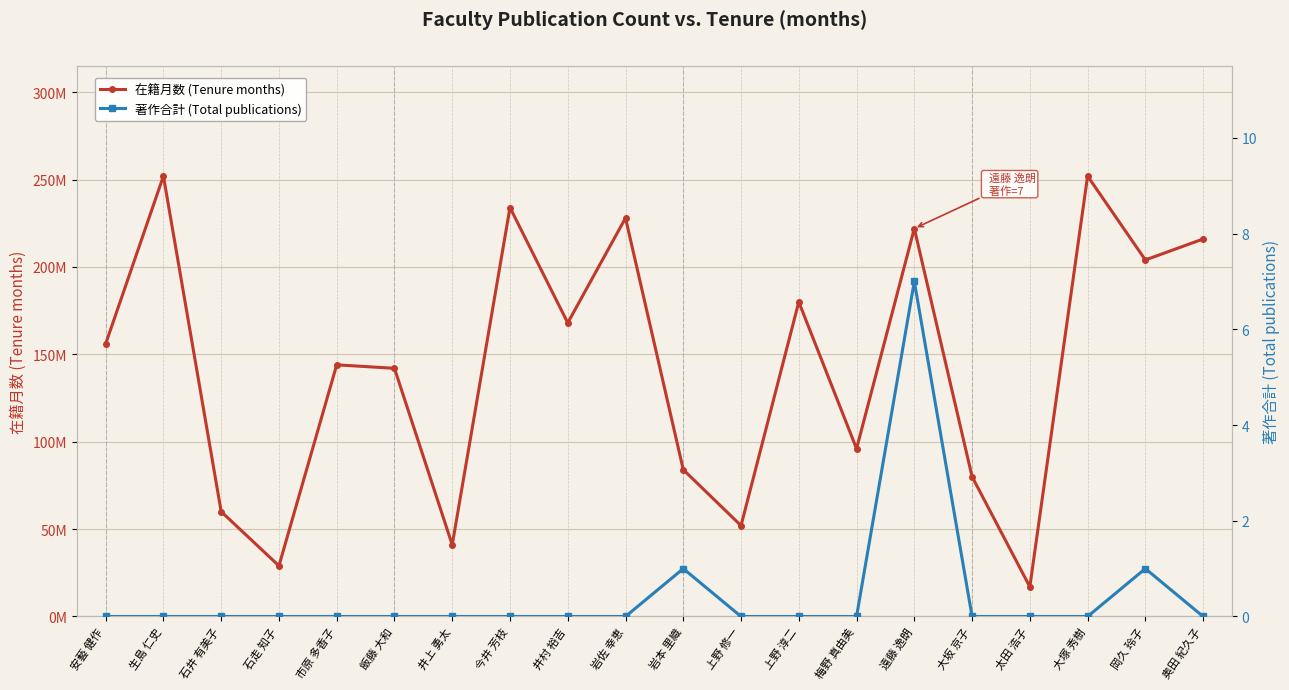

True or false: 在籍月数 (Tenure months) has a value of 252 at 生島 仁史.

True